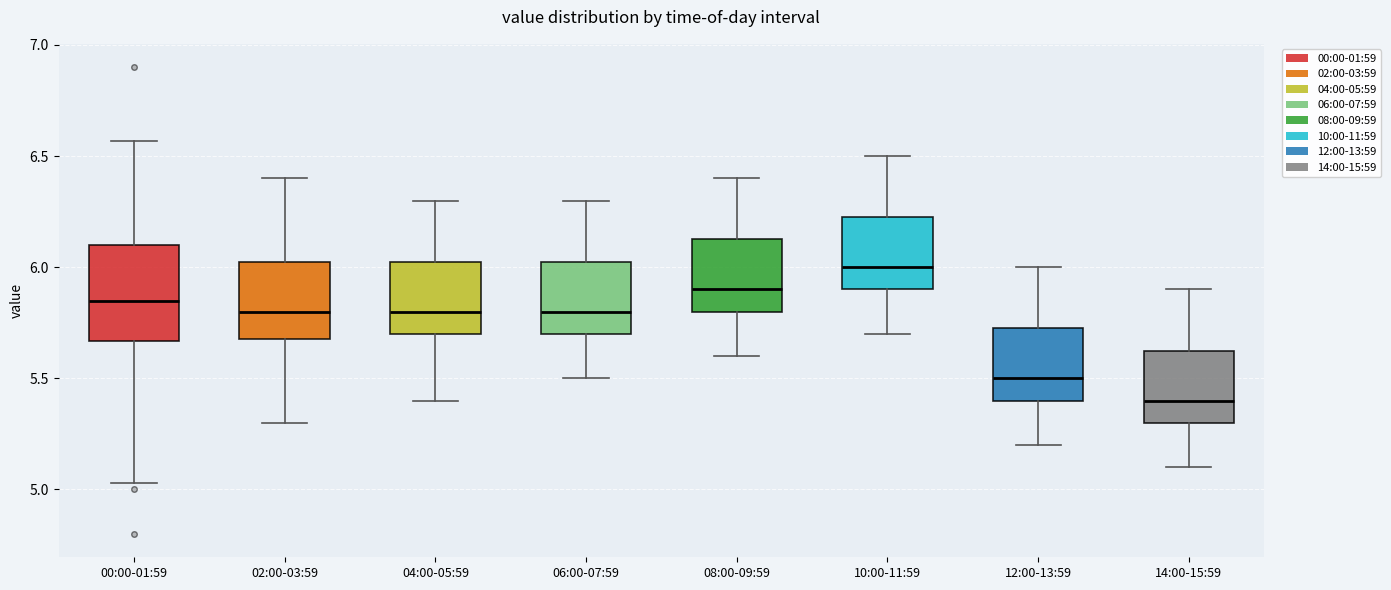

Comparing the boxes themselves (not the whiskers), which one is the tallest?

00:00-01:59